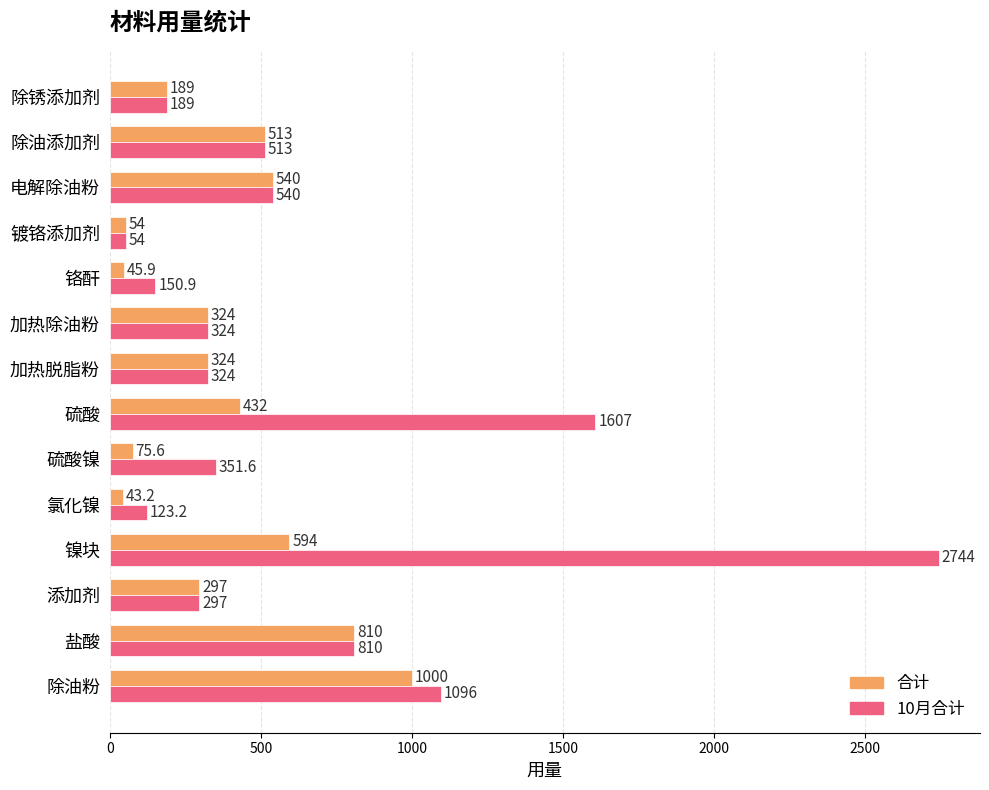

Count the number of data series in this chart.

2